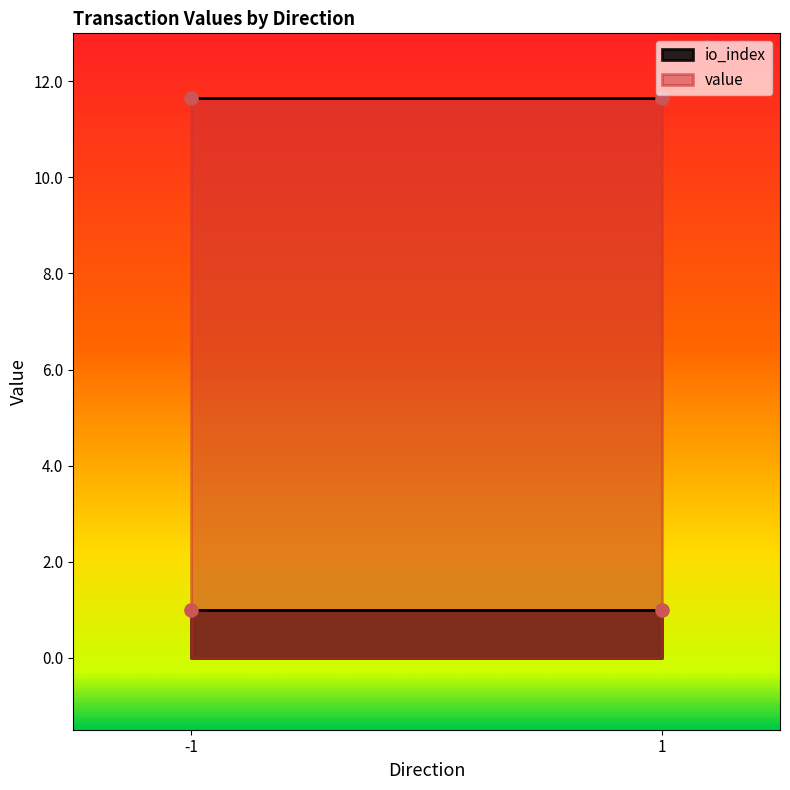

Which series contains the lowest Y value?

io_index